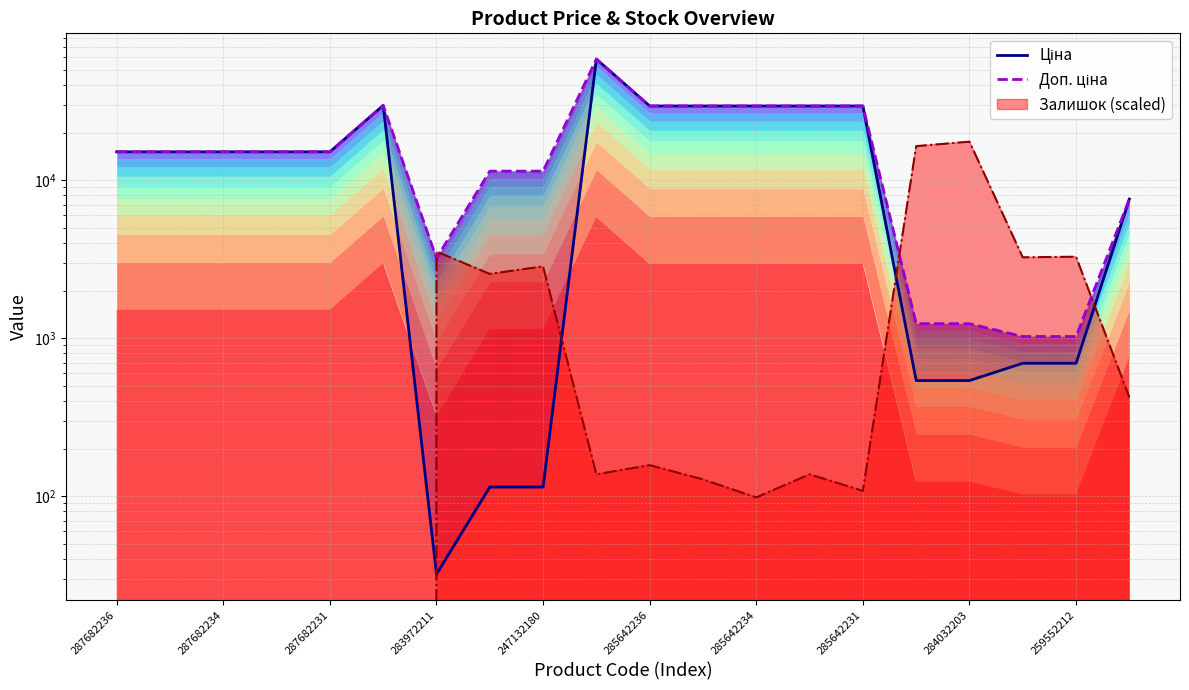

At which label is Доп. ціна closest to 29725?

285642236